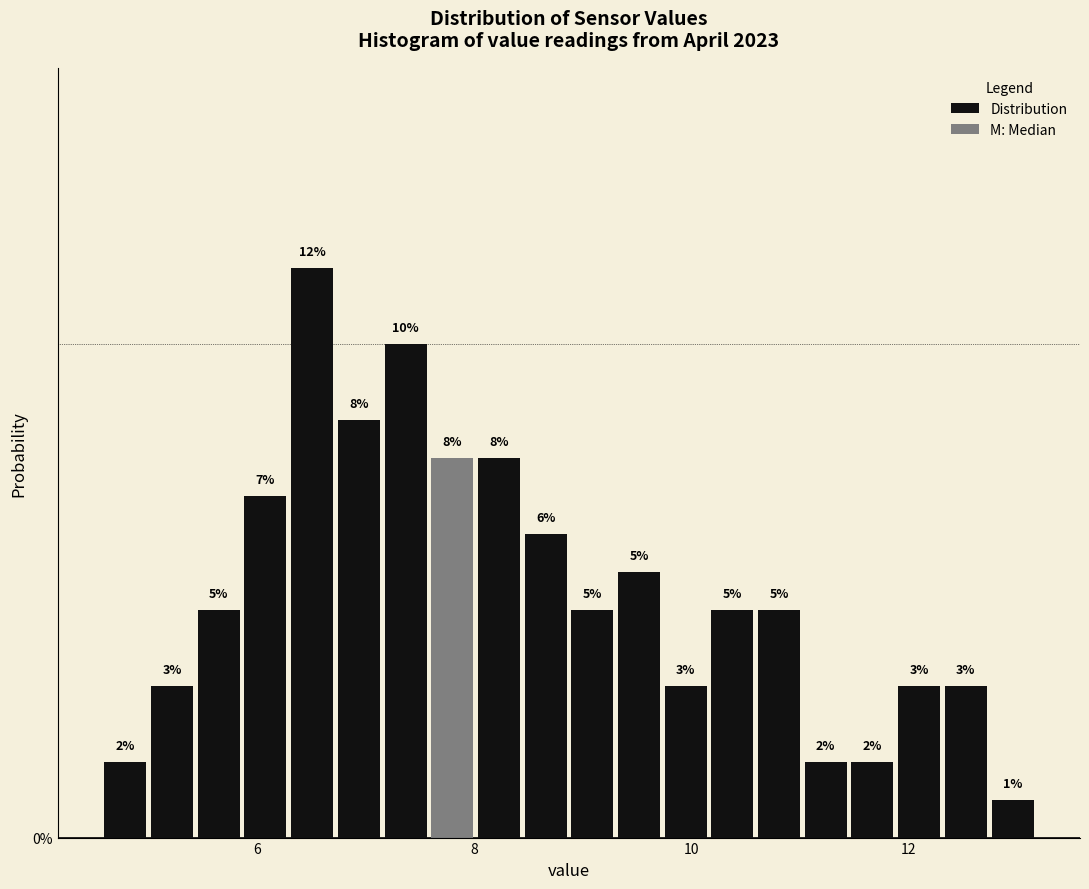

Read against the x-axis, roughly where is the centre of the tallest bar?

6.6